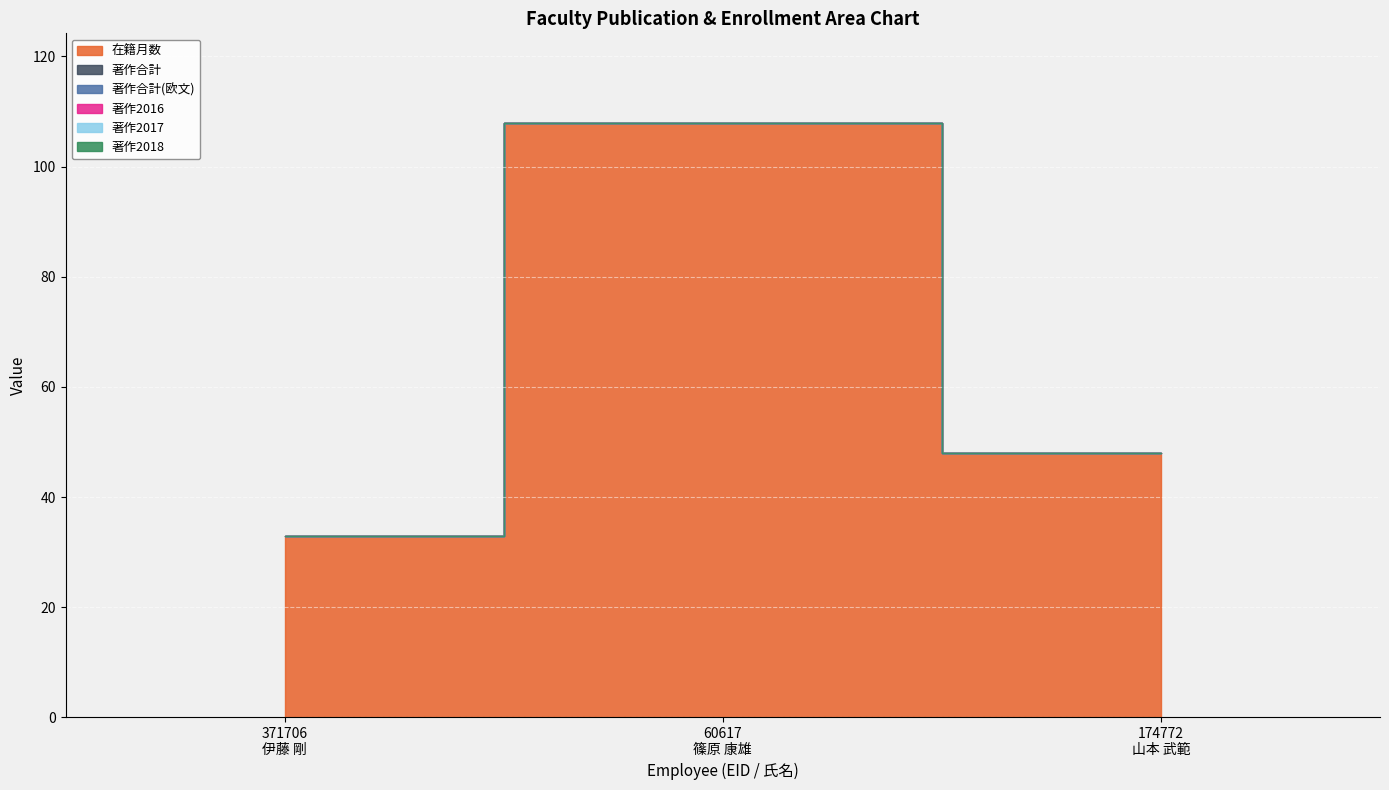

Rank the series by their maximum value, from highest to lowest.

在籍月数, 著作合計, 著作合計(欧文), 著作2016, 著作2017, 著作2018